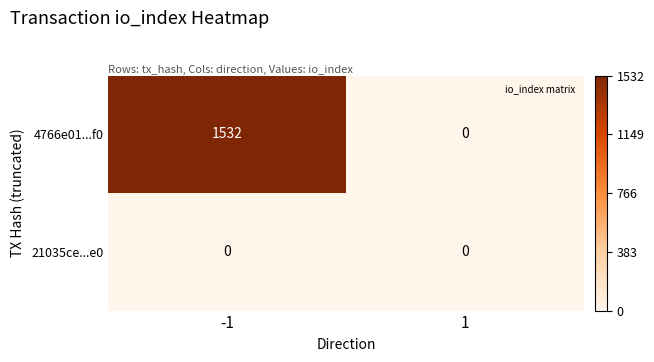

True or false: 21035ce...e0 has a value of 0 at -1.

True